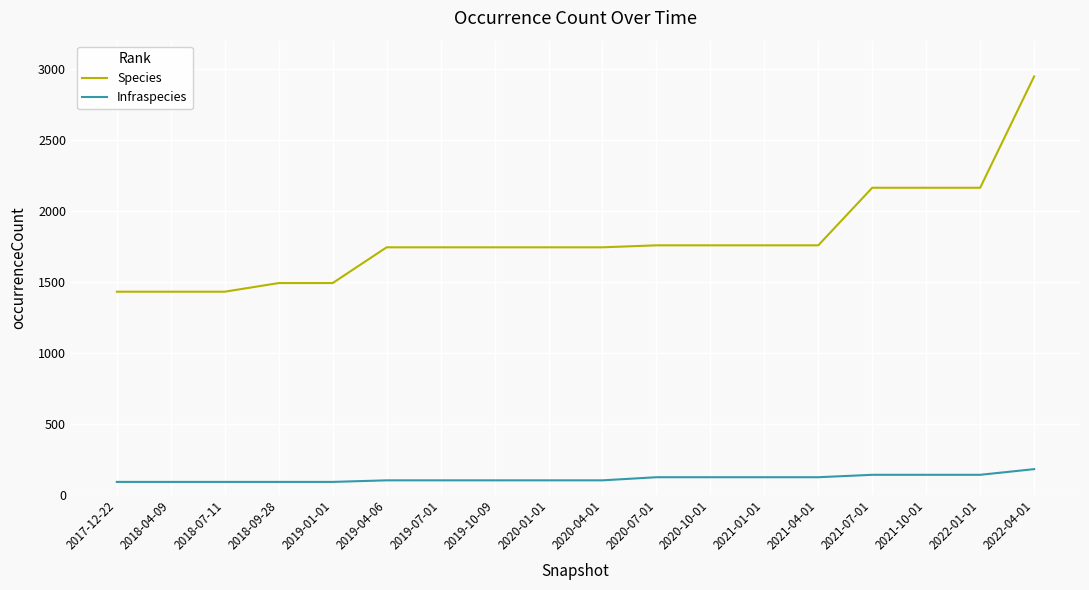

True or false: Species has a value of 1757 at 2020-07-01.

True